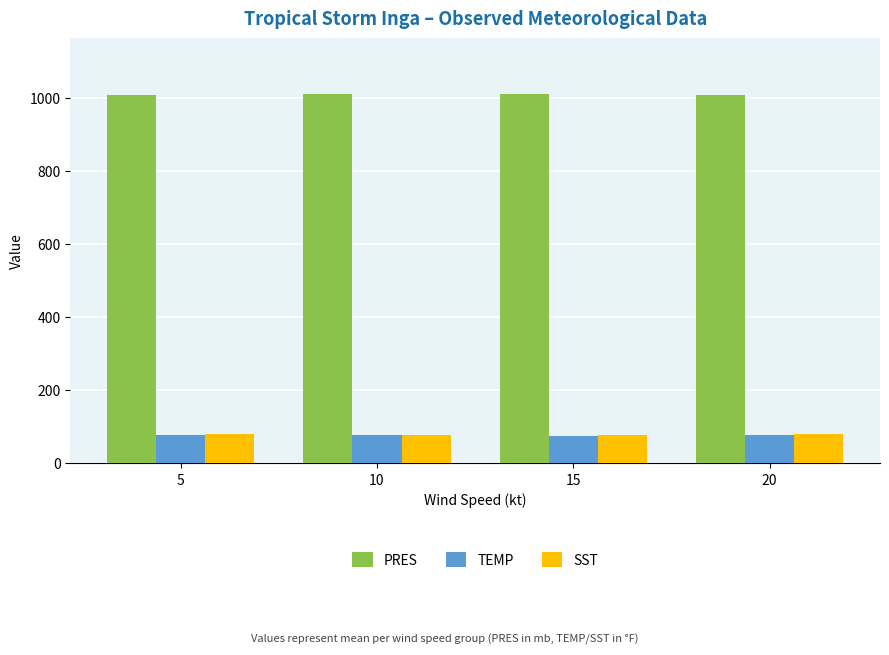

What is the total value across all series at 5?

1166.4